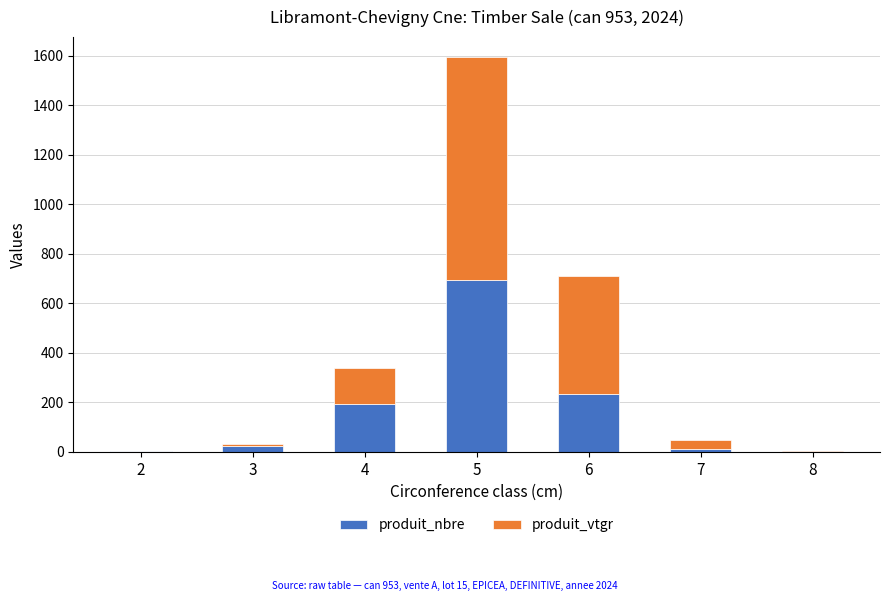

At which category is the sum across all series the highest?

5